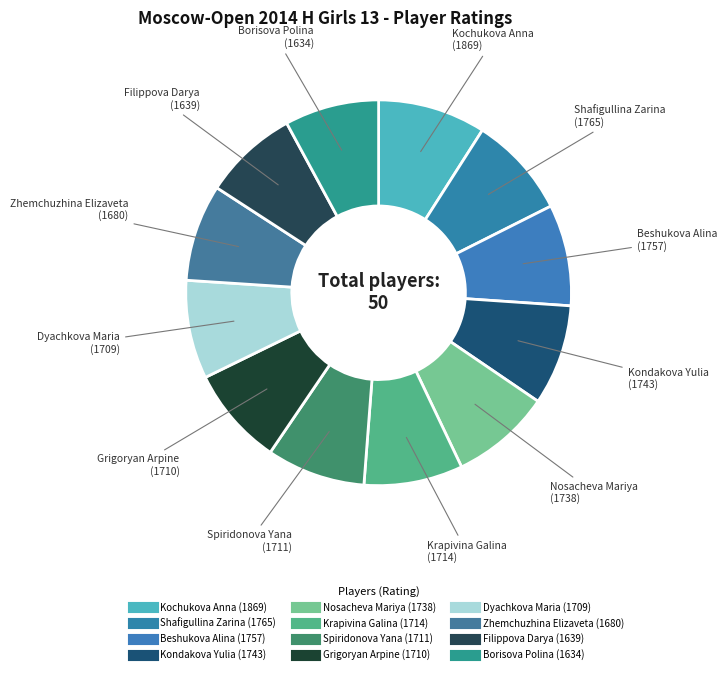

True or false: Grigoryan Arpine accounts for 1% of the total.

False